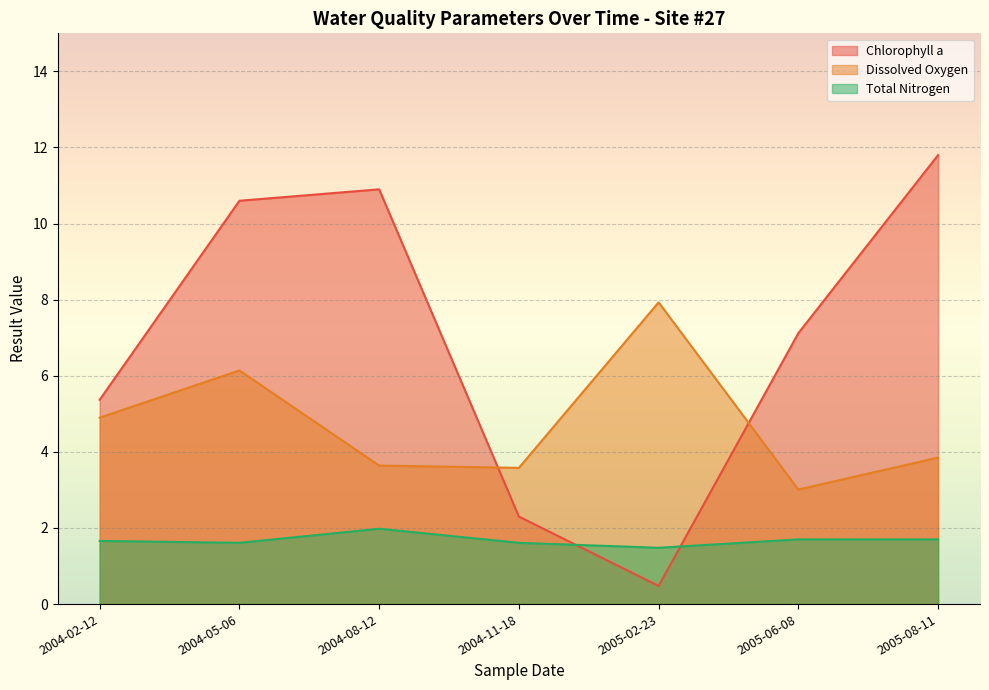

True or false: Dissolved Oxygen and Total Nitrogen cross at least once.

False